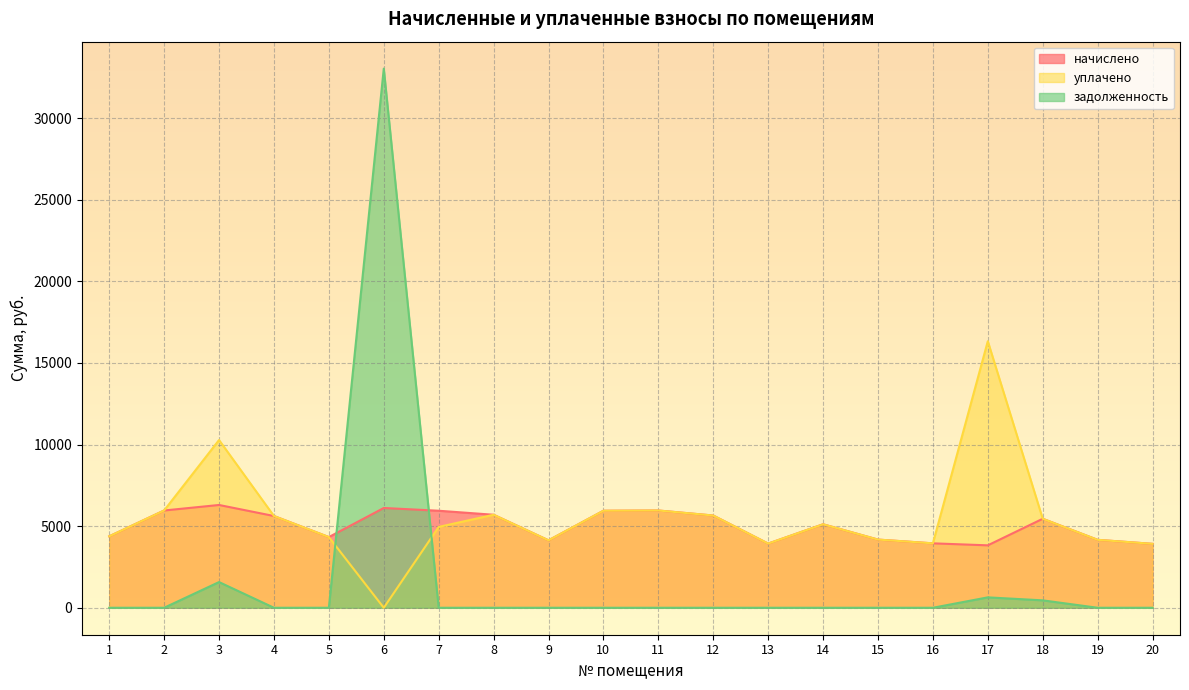

Reading right to left, transcribe all the data shown in this chart.

начислено: 3916.8	4162.6	5452.8	3824.6	3947.5	4177.9	5114.9	3932.2	5652.4	5959.7	5944.3	4131.9	5698.6	5944.3	6113.3	4331.5	5621.8	6297.6	5959.7	4377.6
уплачено: 3916.8	4162.6	5452.8	16332.0	3947.5	4177.9	5114.9	3932.2	5652.4	5959.7	5944.3	4131.9	5698.6	4953.6	0.0	4331.5	5621.8	10277.3	5959.7	4377.6
задолженность: 0.0	0.0	454.4	637.4	0.0	0.0	0.0	0.0	0.0	0.0	0.0	0.0	0.0	0.0	33032.5	0.0	0.0	1574.4	0.0	0.0